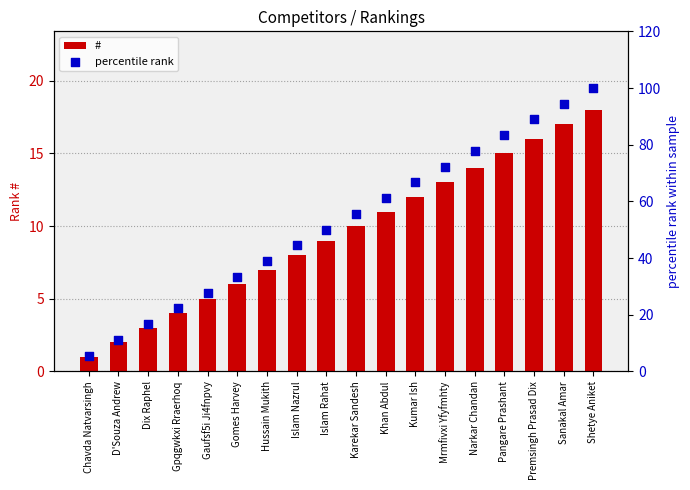

Which series has the widest spread of Y values?

percentile rank